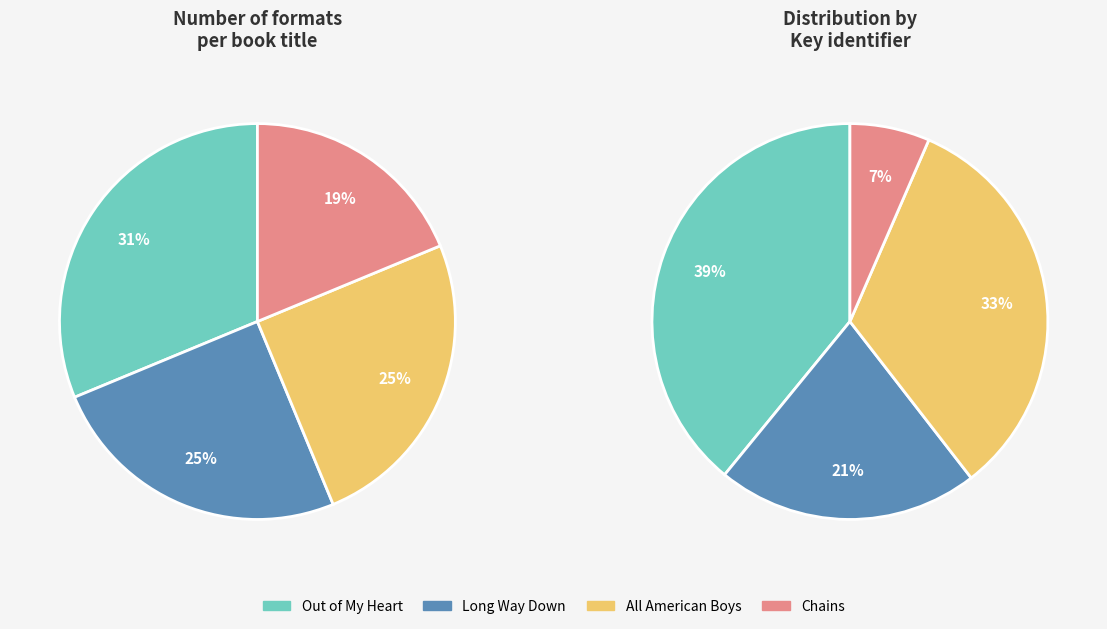

Is Long Way Down the majority of the pie?

No